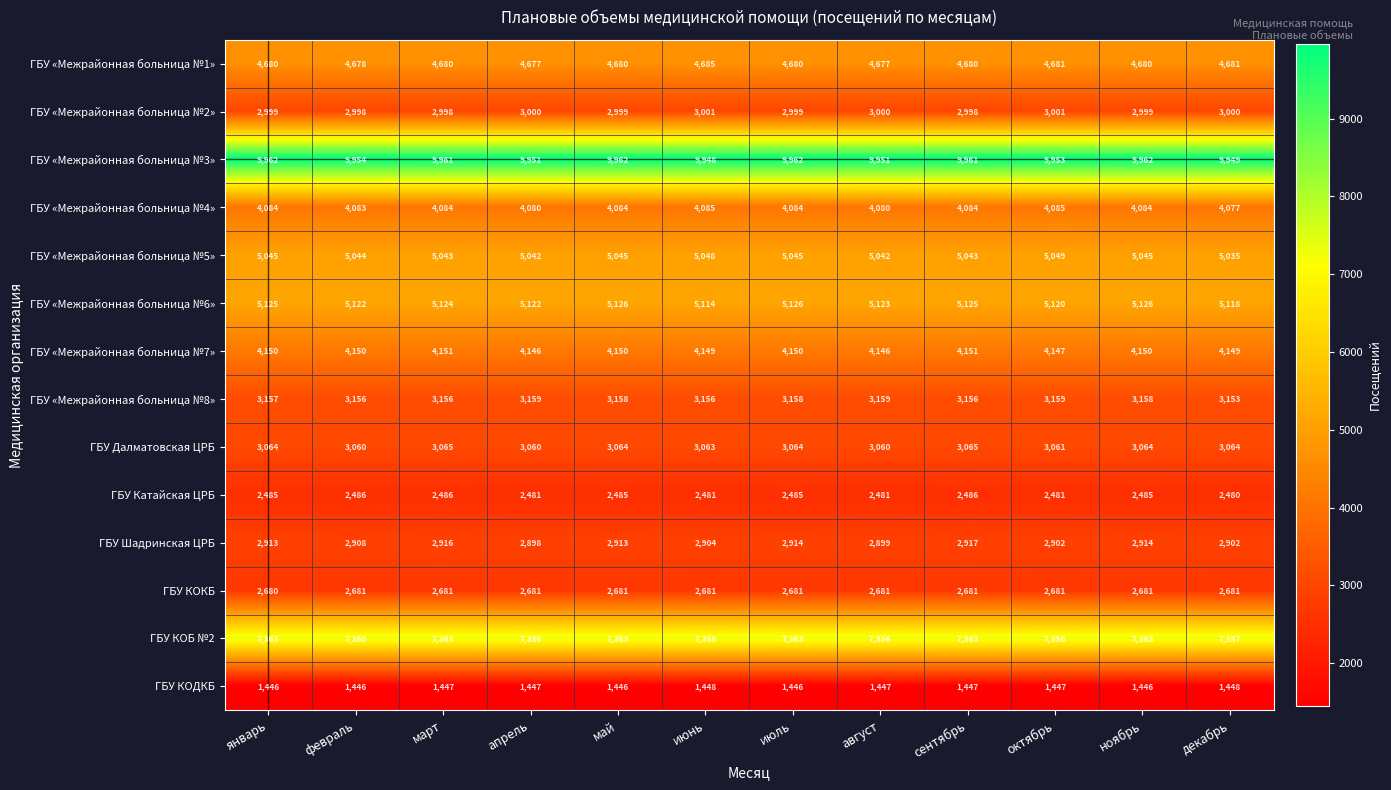

What is the average value of the ГБУ «Межрайонная больница №5» series?

5044